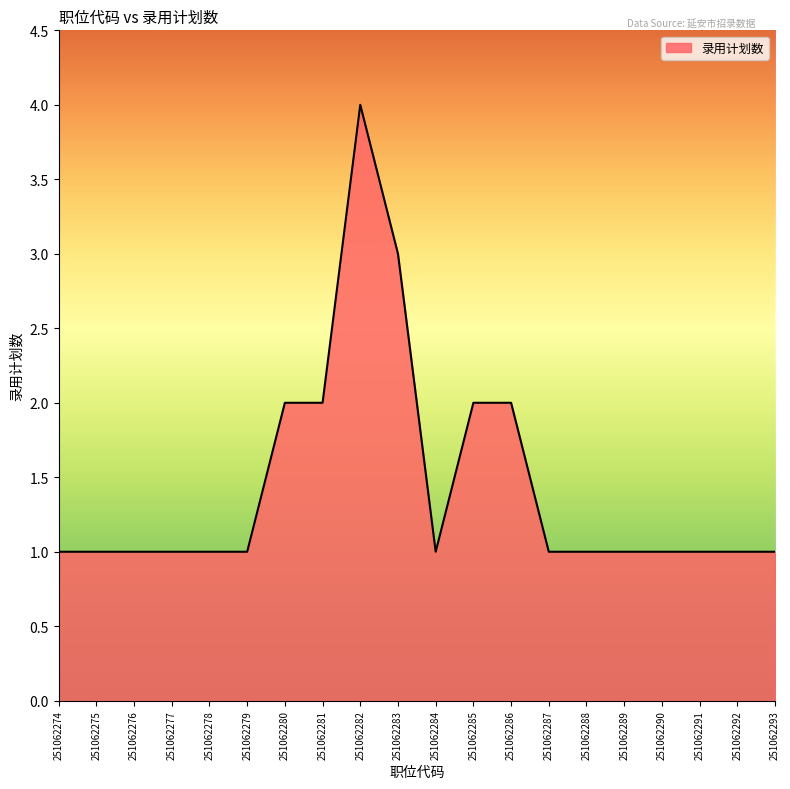

What is the ratio of the value at 251062292 to the value at 251062290?

1.0